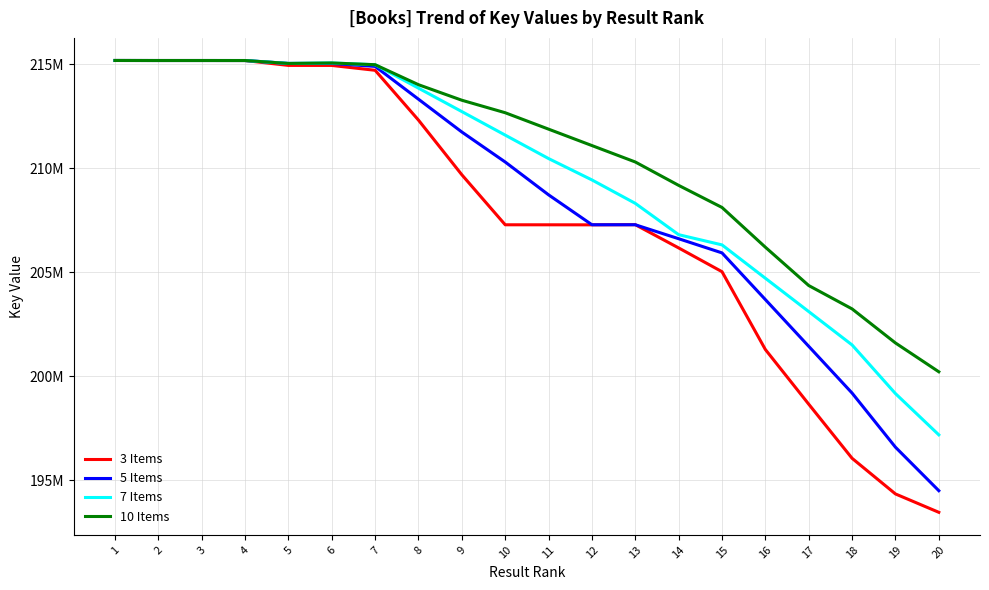

Rank the series by their average value, from highest to lowest.

10 Items, 7 Items, 5 Items, 3 Items